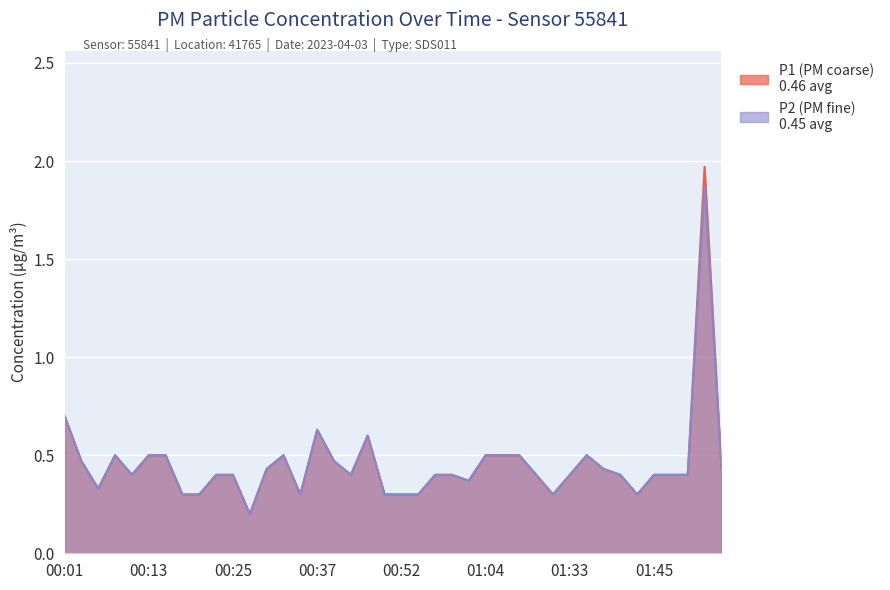

Reading left to right, transcribe all the data shown in this chart.

P1: 0.7	0.5	0.3	0.5	0.4	0.5	0.5	0.3	0.3	0.4	0.4	0.2	0.4	0.5	0.3	0.6	0.5	0.4	0.6	0.3	0.3	0.3	0.4	0.4	0.4	0.5	0.5	0.5	0.4	0.3	0.4	0.5	0.4	0.4	0.3	0.4	0.4	0.4	2.0	0.4
P2: 0.7	0.5	0.3	0.5	0.4	0.5	0.5	0.3	0.3	0.4	0.4	0.2	0.4	0.5	0.3	0.6	0.5	0.4	0.6	0.3	0.3	0.3	0.4	0.4	0.4	0.5	0.5	0.5	0.4	0.3	0.4	0.5	0.4	0.4	0.3	0.4	0.4	0.4	1.9	0.4